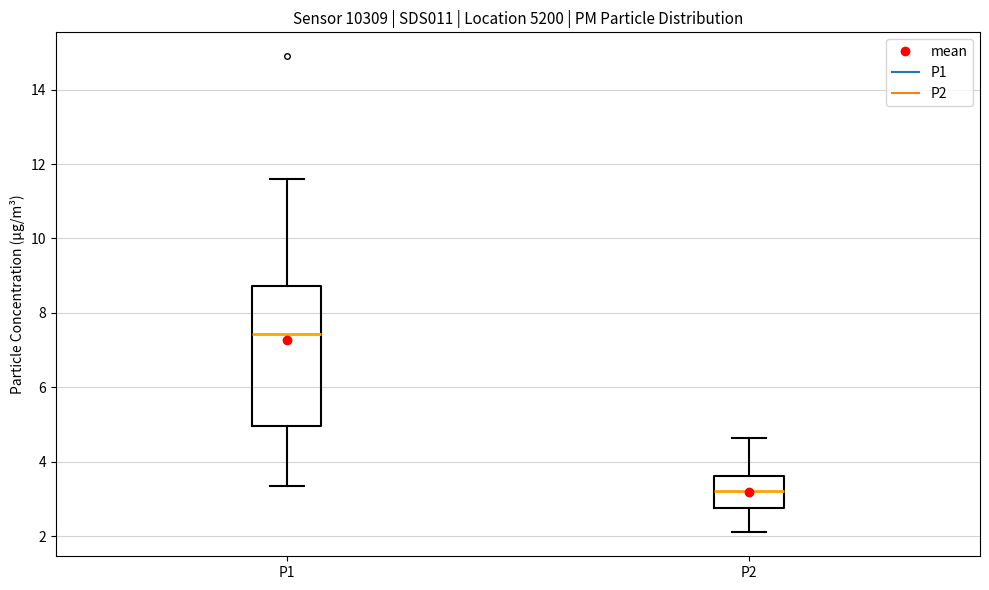

Comparing the boxes themselves (not the whiskers), which one is the tallest?

P1